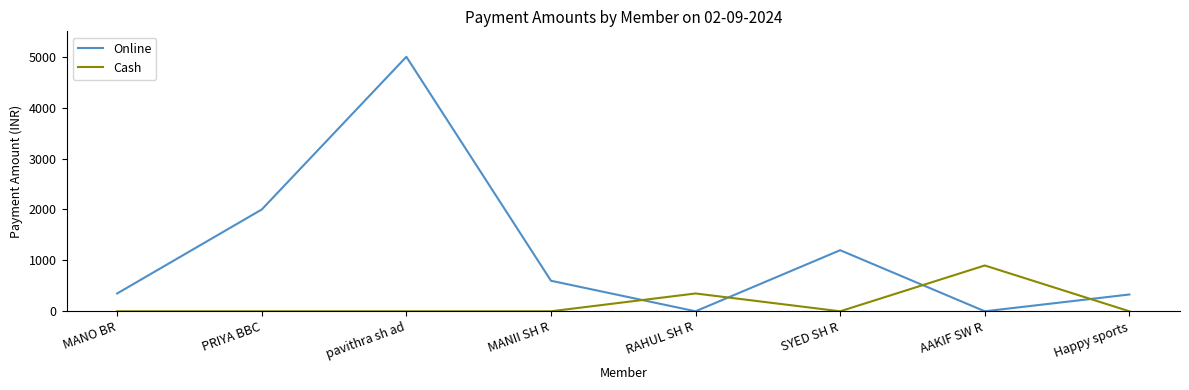

Where is the first local maximum for Online?

pavithra sh ad